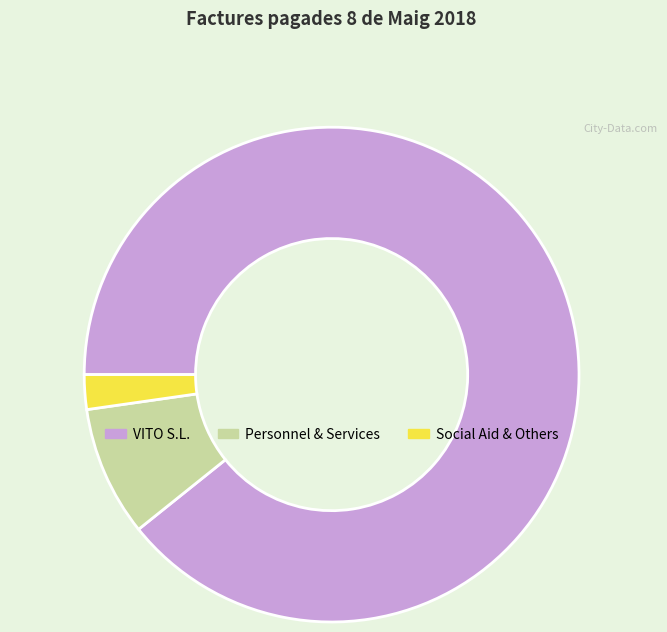

Is it true that Social Aid & Others is 2% of the pie?

True